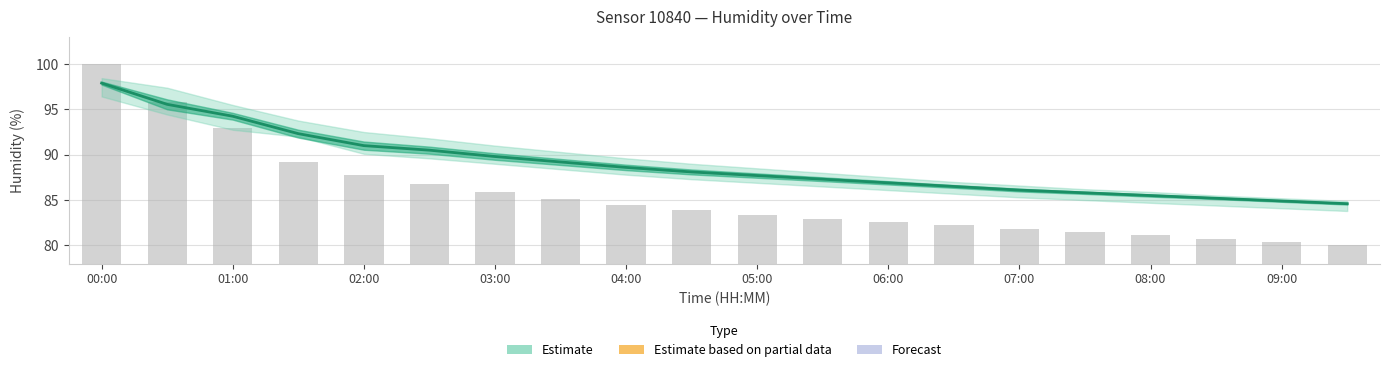

What is the difference between the maximum and second lowest values in the Pressure (scaled) series?

19.6